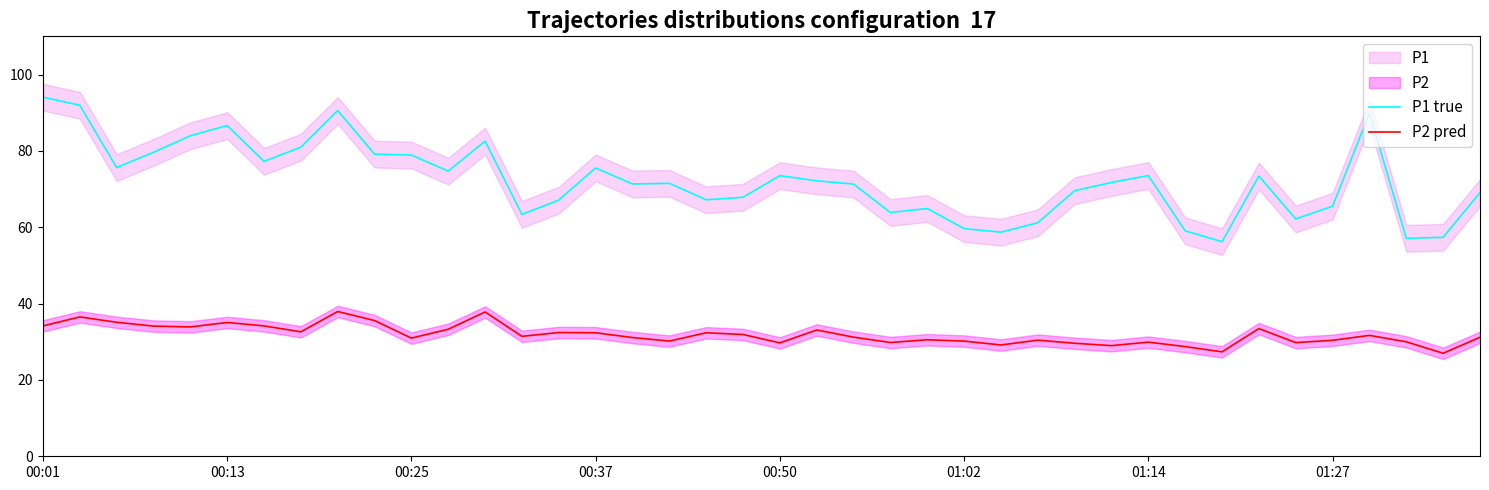

True or false: P2 pred has more than 0 points higher than both neighbors.

True